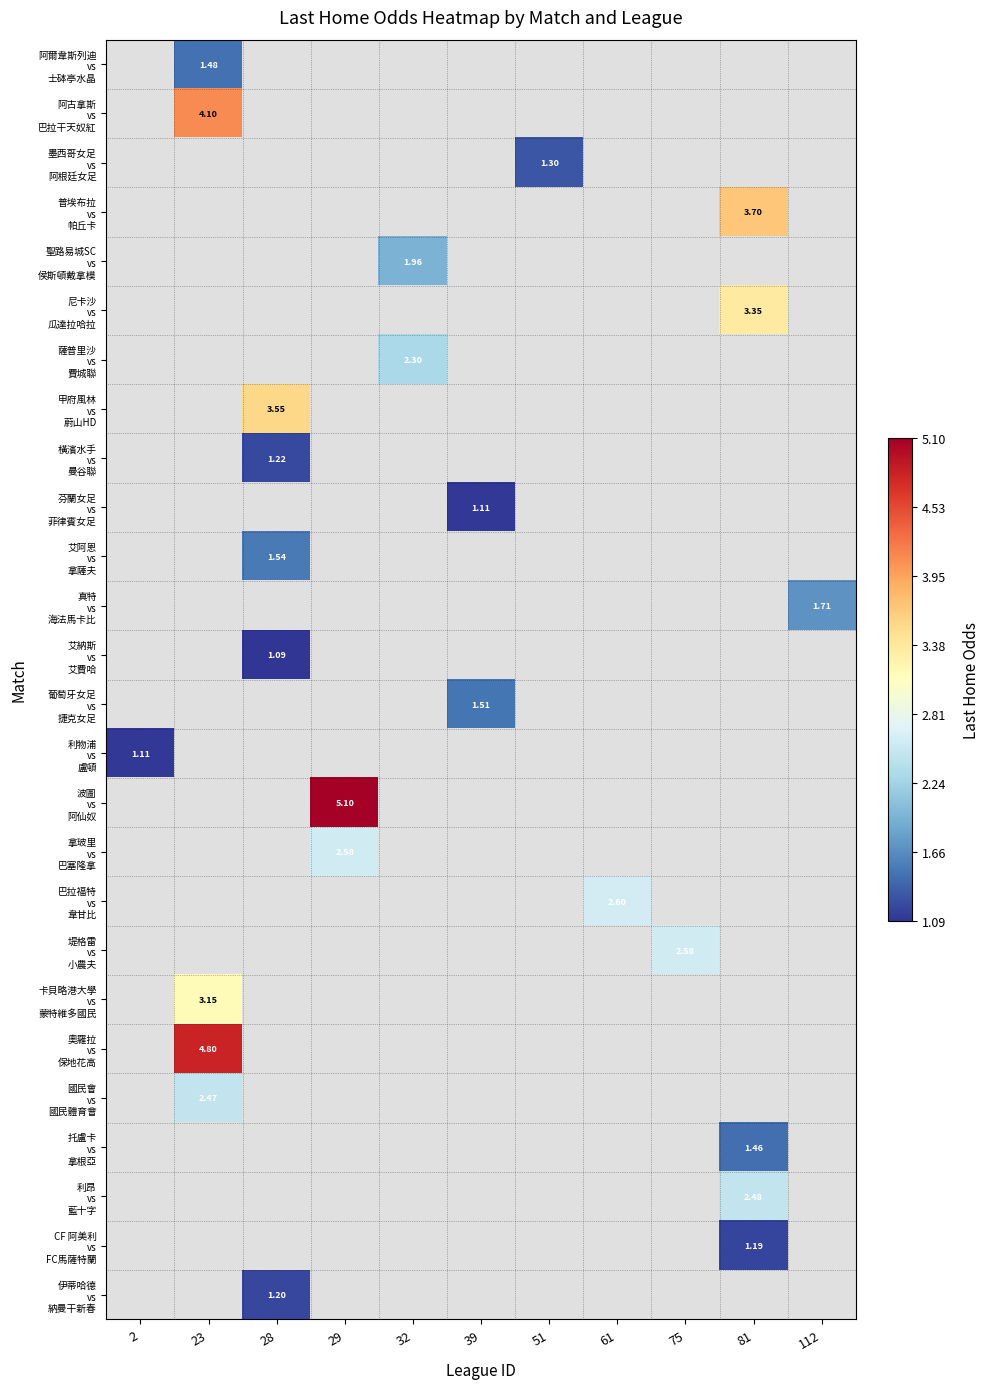

How many categories are shown in the chart?

11